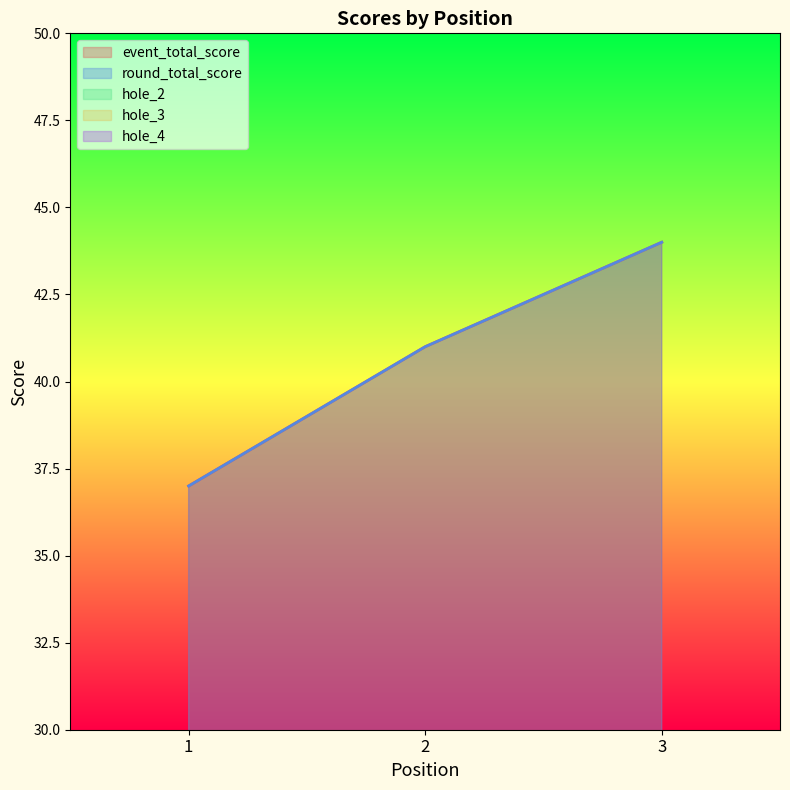

Rank the categories by hole_4 value from lowest to highest.

1, 2, 3